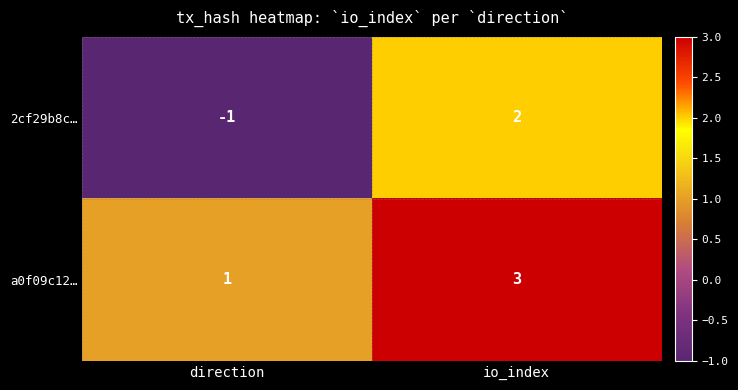

What is the difference between the maximum and minimum values in the 2cf29b8c… series?

3